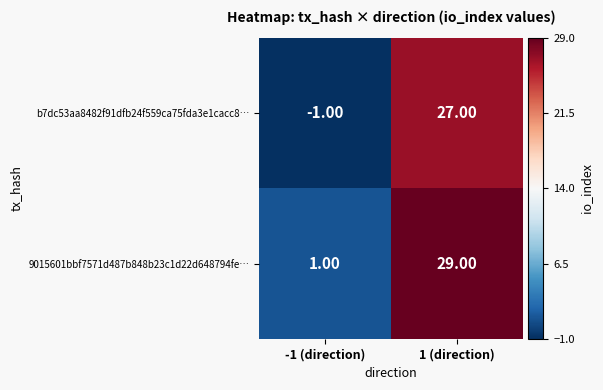

Rank the categories by b7dc53aa8482f91dfb24f559ca75fda3e1cacc8… value from highest to lowest.

1 (direction), -1 (direction)